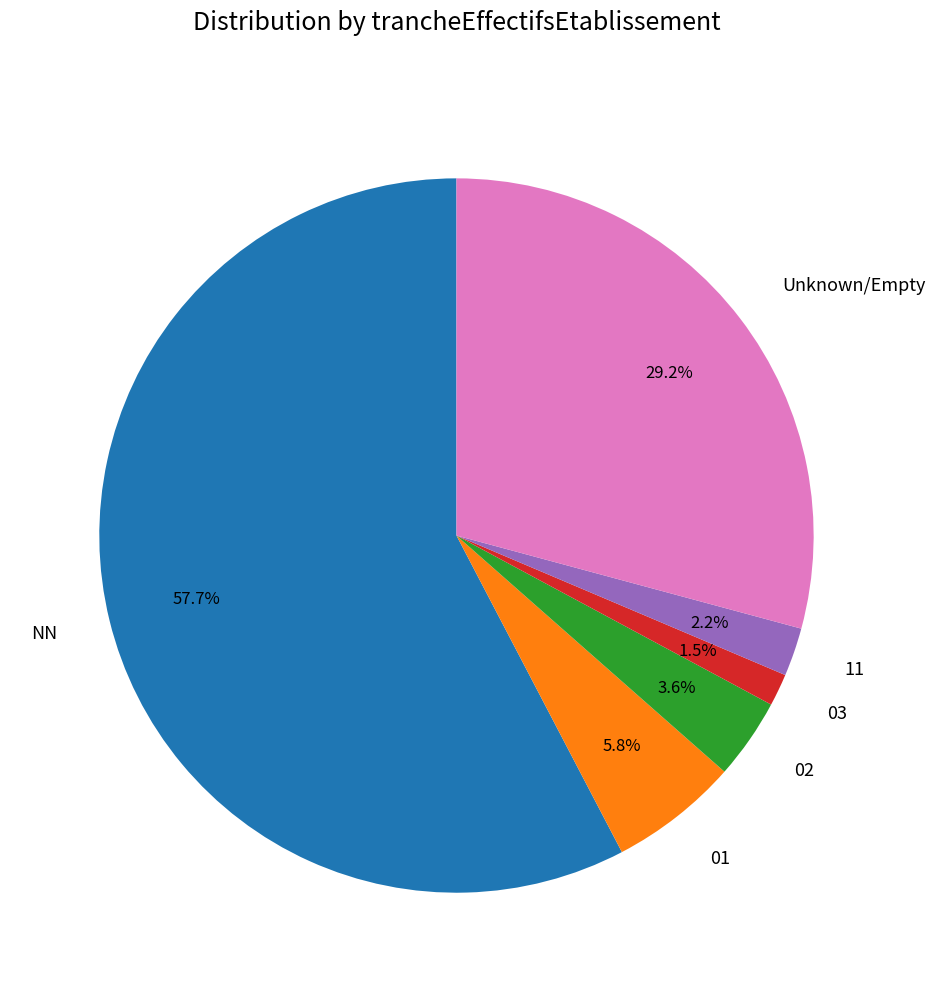

Between NN and 11, which is larger?

NN